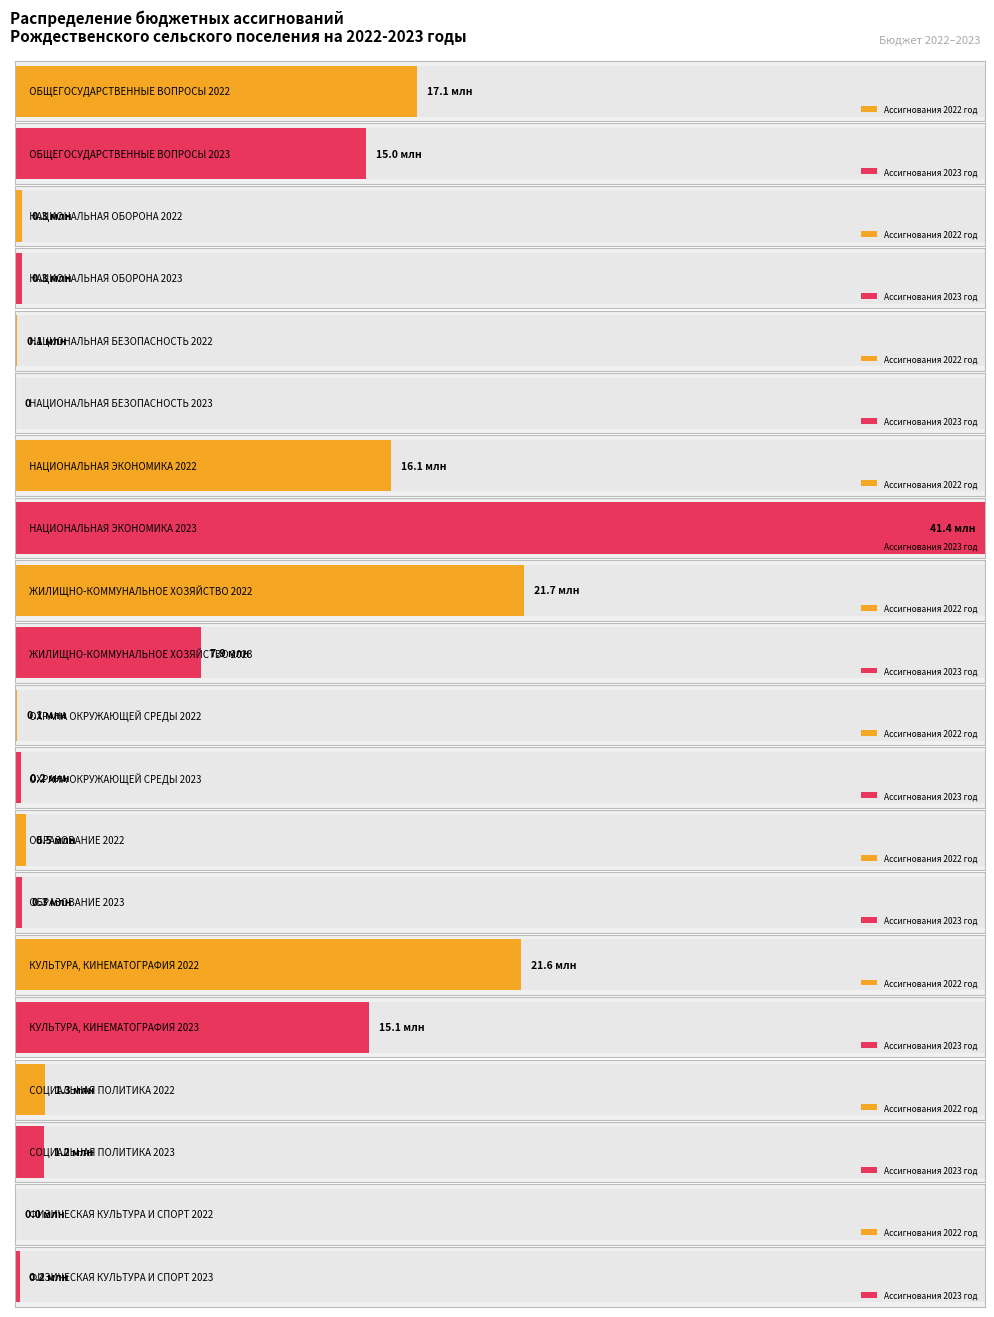

Which category has the highest value in the Ассигнования 2022 год series?

ЖИЛИЩНО-КОММУНАЛЬНОЕ
ХОЗЯЙСТВО